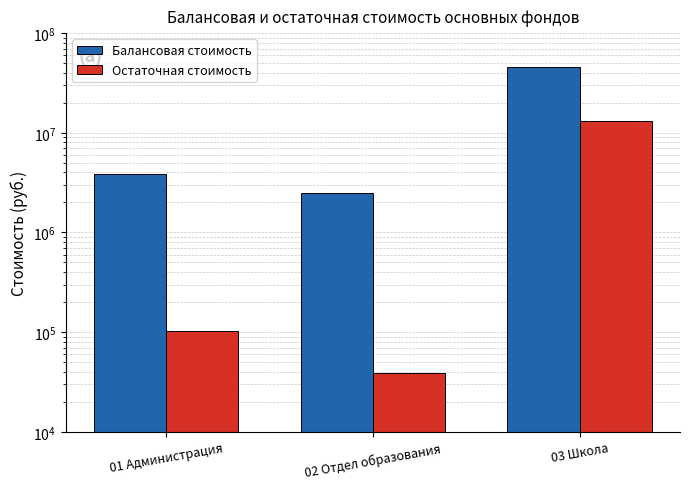

Reading left to right, extract all data points from this chart.

Балансовая стоимость: 3823891.2	2513737.9	46200858.2
Остаточная стоимость: 101621.3	39305.4	13254038.1